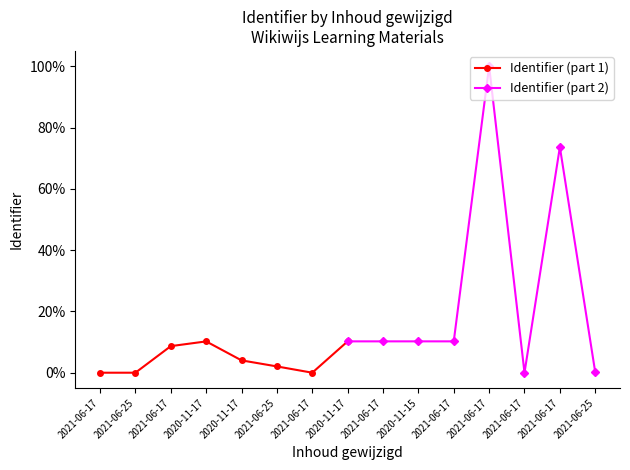

What is the value of the Identifier (part 2) point at the 5th from the left?

0.1